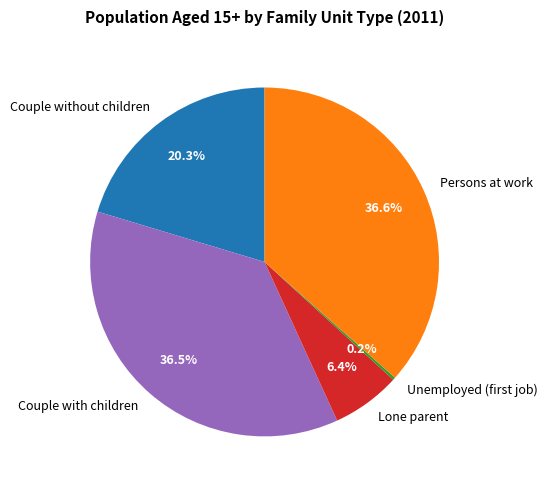

What portion of the pie excludes Couple with children?

63.5%